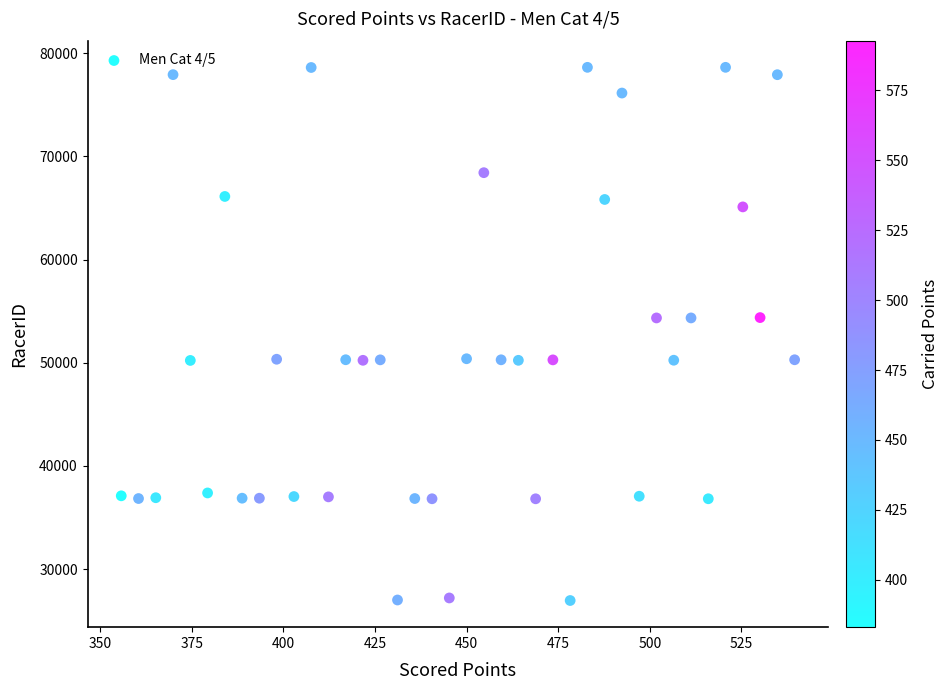

What is the range of Y values (max minus min)?

51654